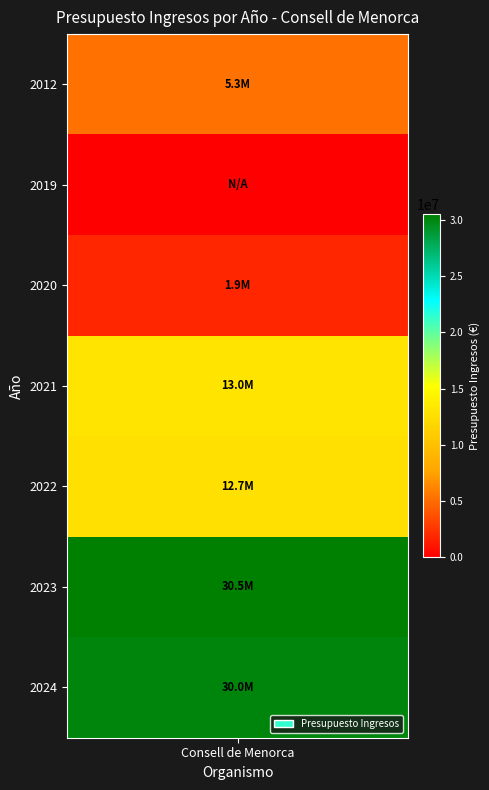

Is it true that the value at 5 is 47161081?

False